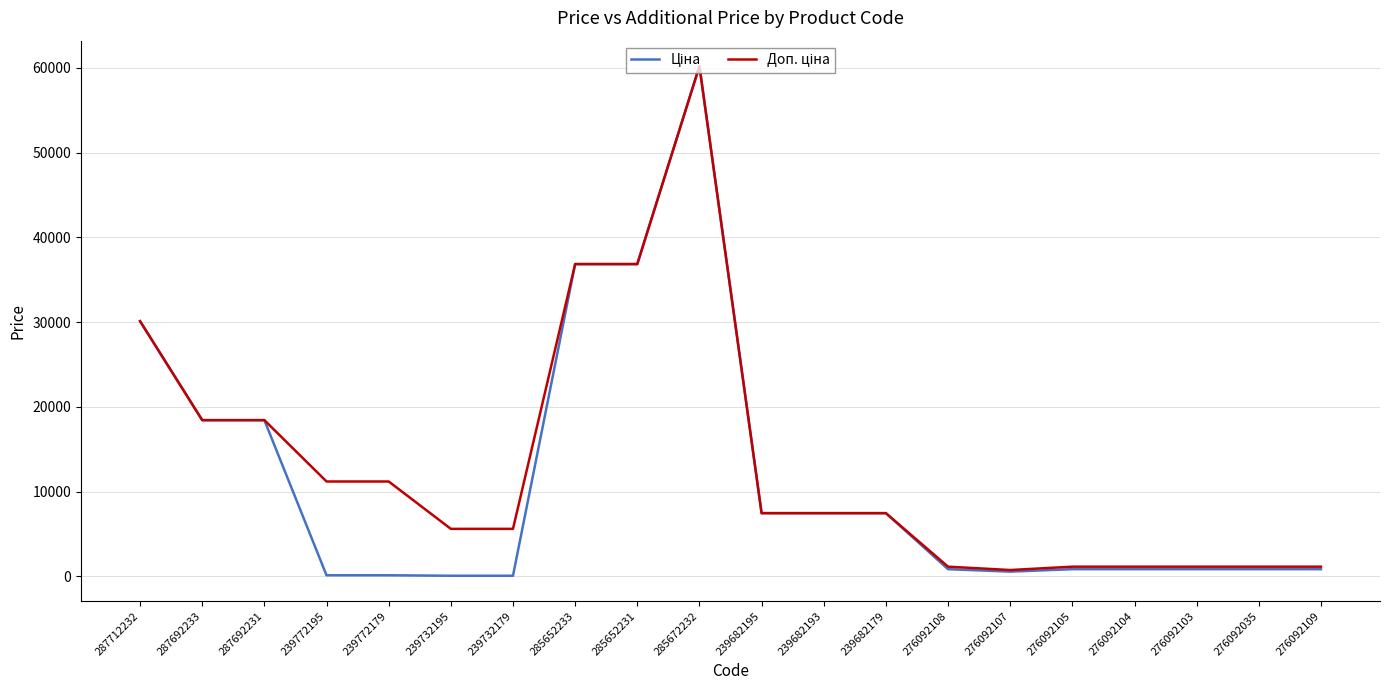

At which category is the sum across all series the highest?

285672232